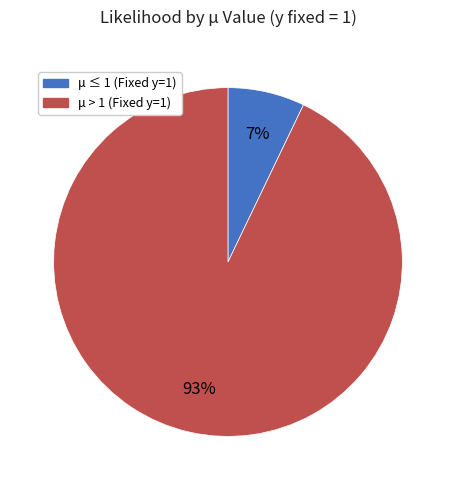

Is there any slice that represents more than half of the pie?

Yes